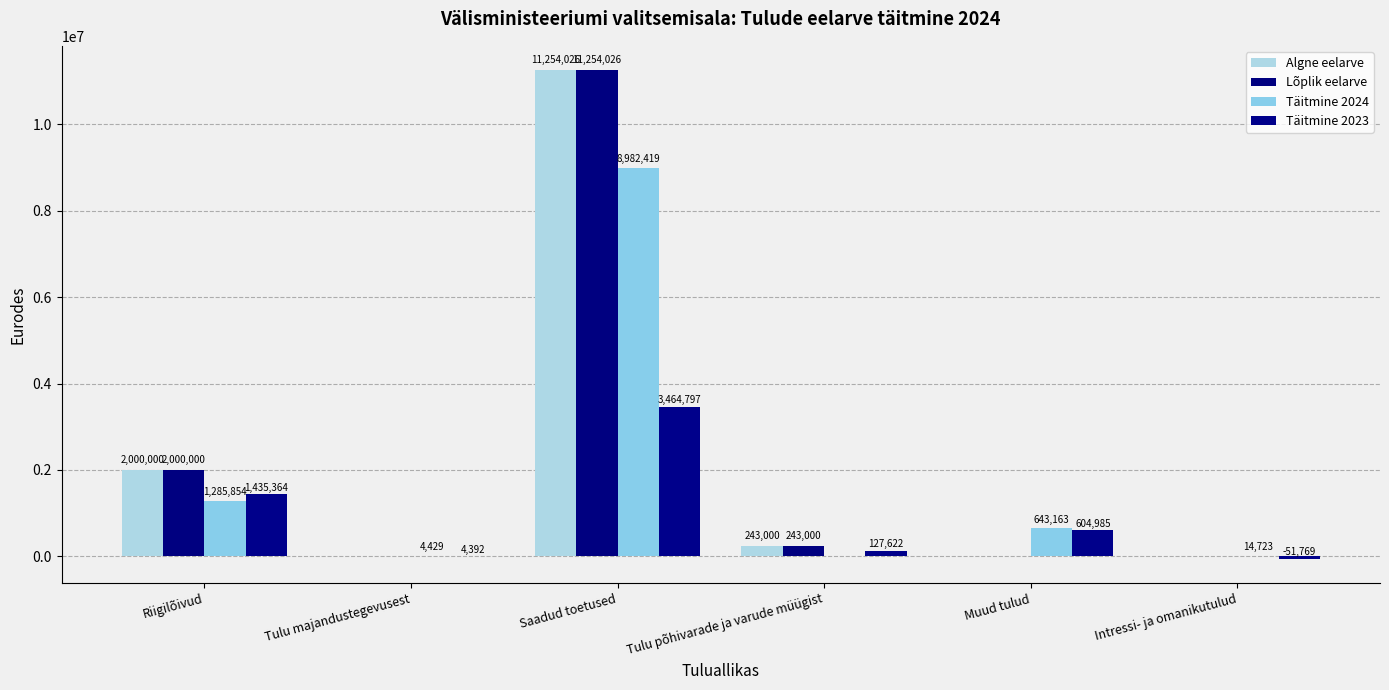

Which series has the largest range (max minus min)?

Algne eelarve